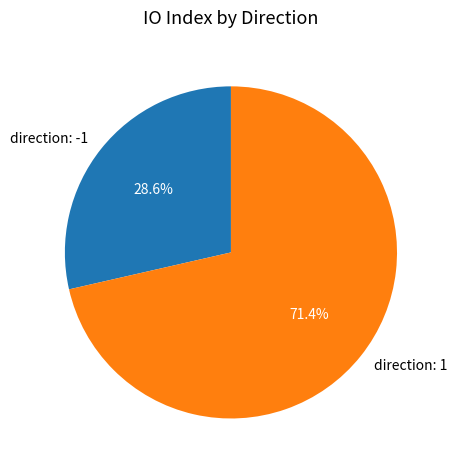

What is the largest slice in the pie chart?

direction: 1